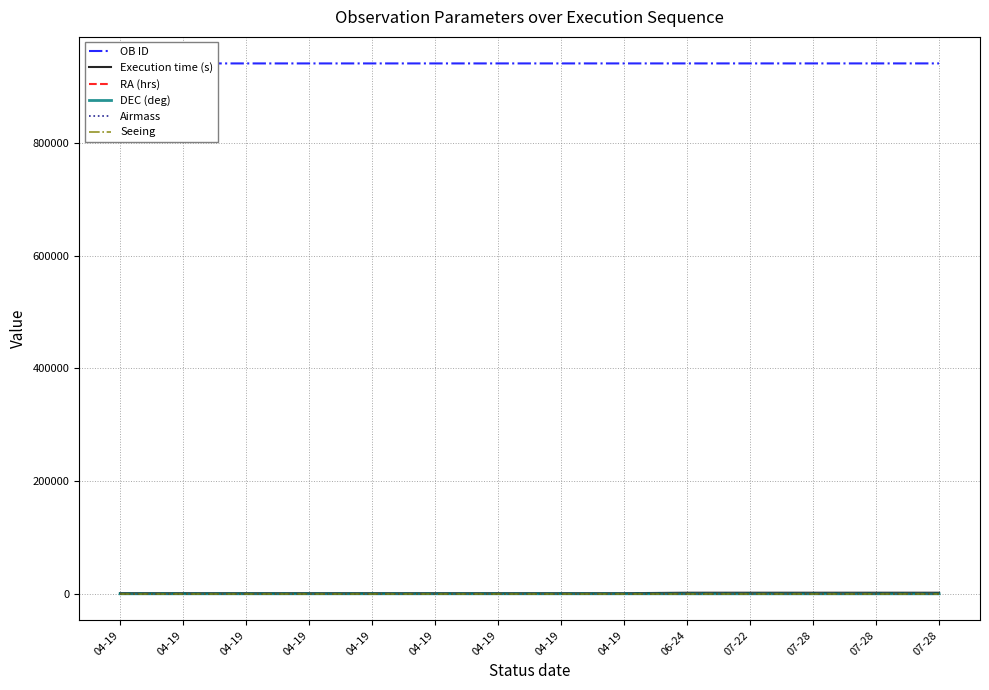

True or false: Seeing and Execution time (s) intersect in this chart.

False